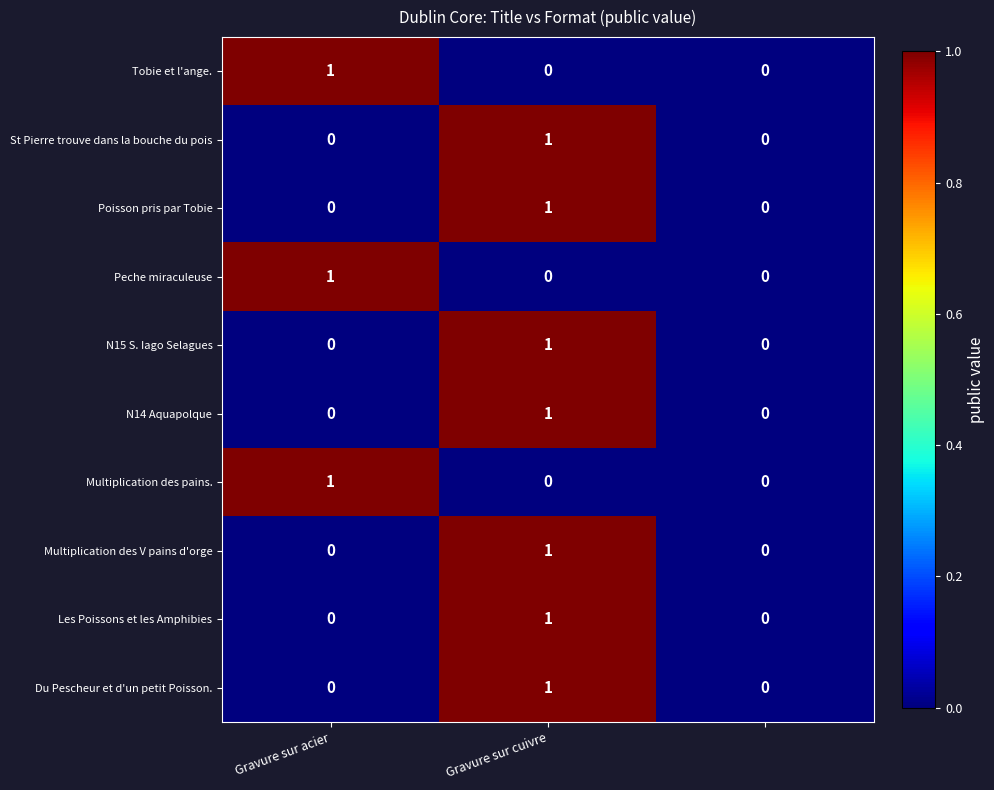

How many Les Poissons et les Amphibies values are between 0 and 1?

3